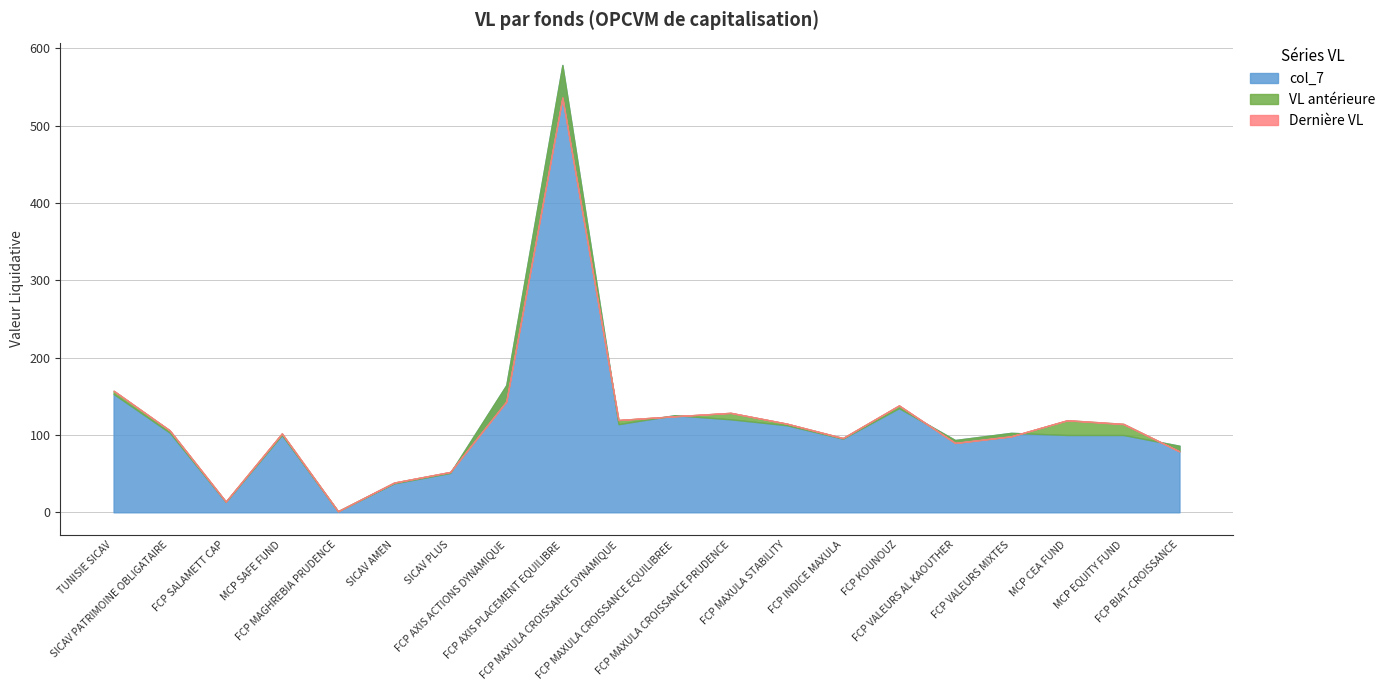

At which category is the sum across all series the highest?

FCP AXIS PLACEMENT EQUILIBRE